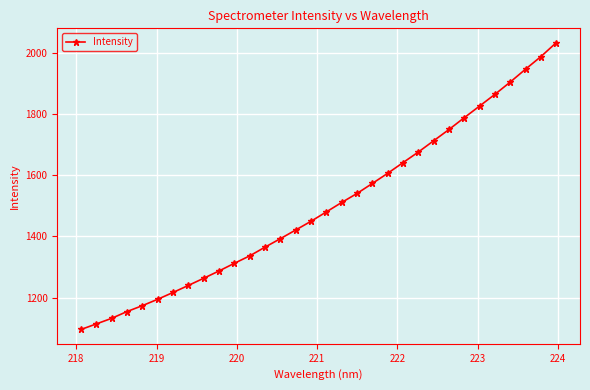

Count the number of categories in the chart.

32